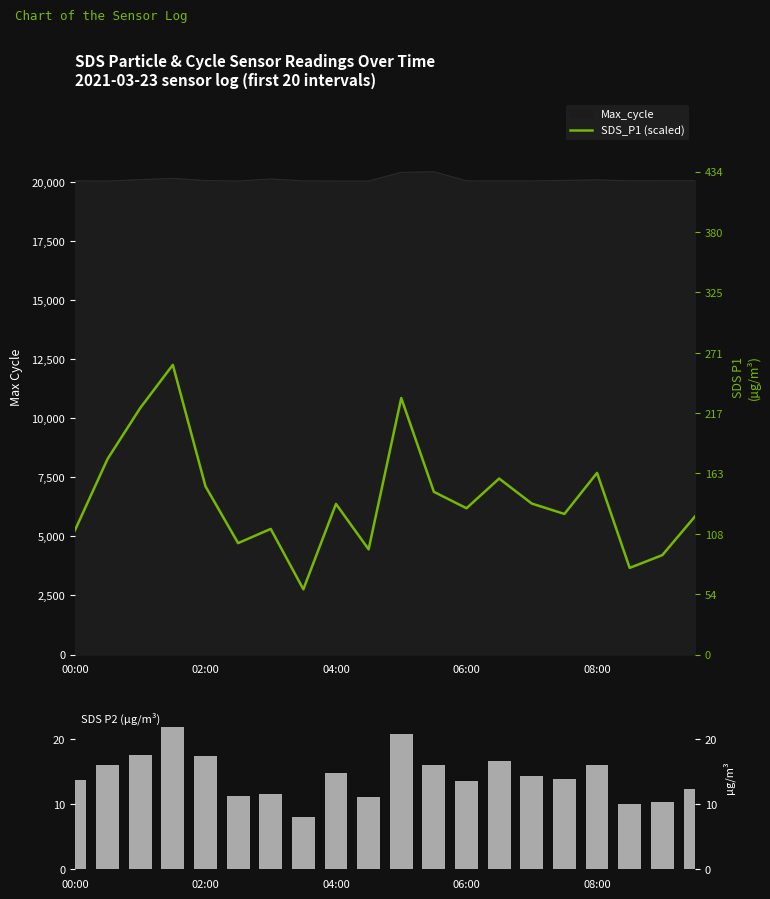

What is the value of the SDS_P2 bar at the 19th from the left?

10.3